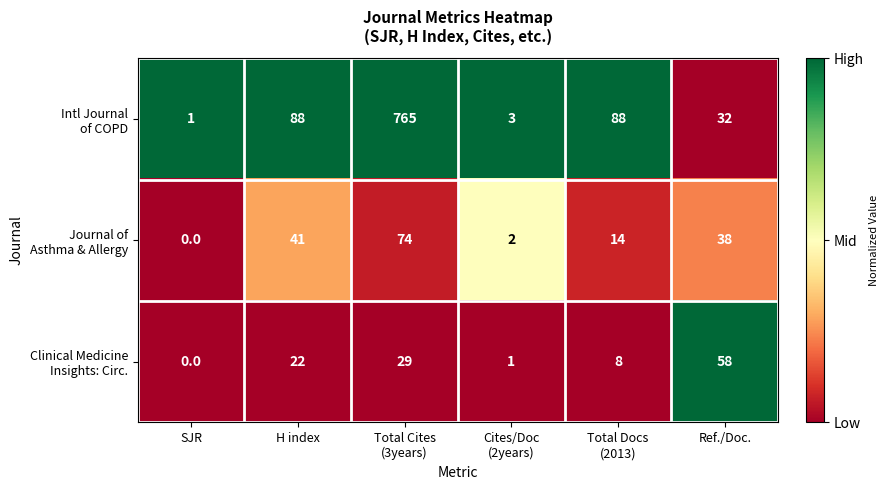

What is the difference between the highest and lowest values at Total Cites
(3years)?

736